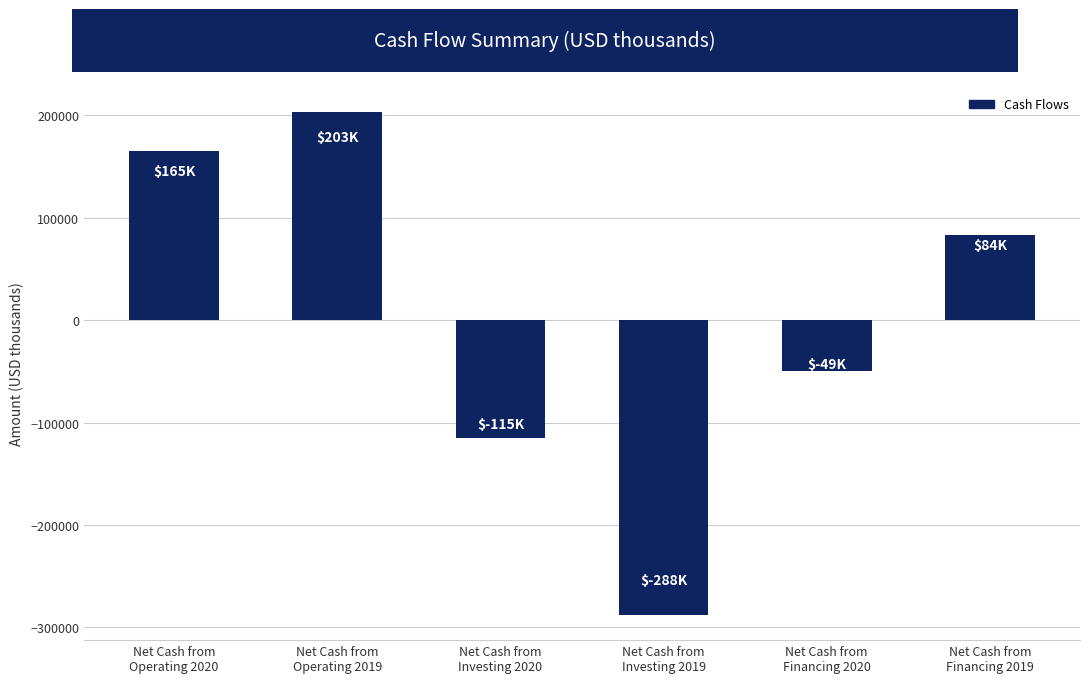

Approximately how many times larger is the value at Net Cash from
Financing 2019 compared to Net Cash from
Operating 2020?

0.5